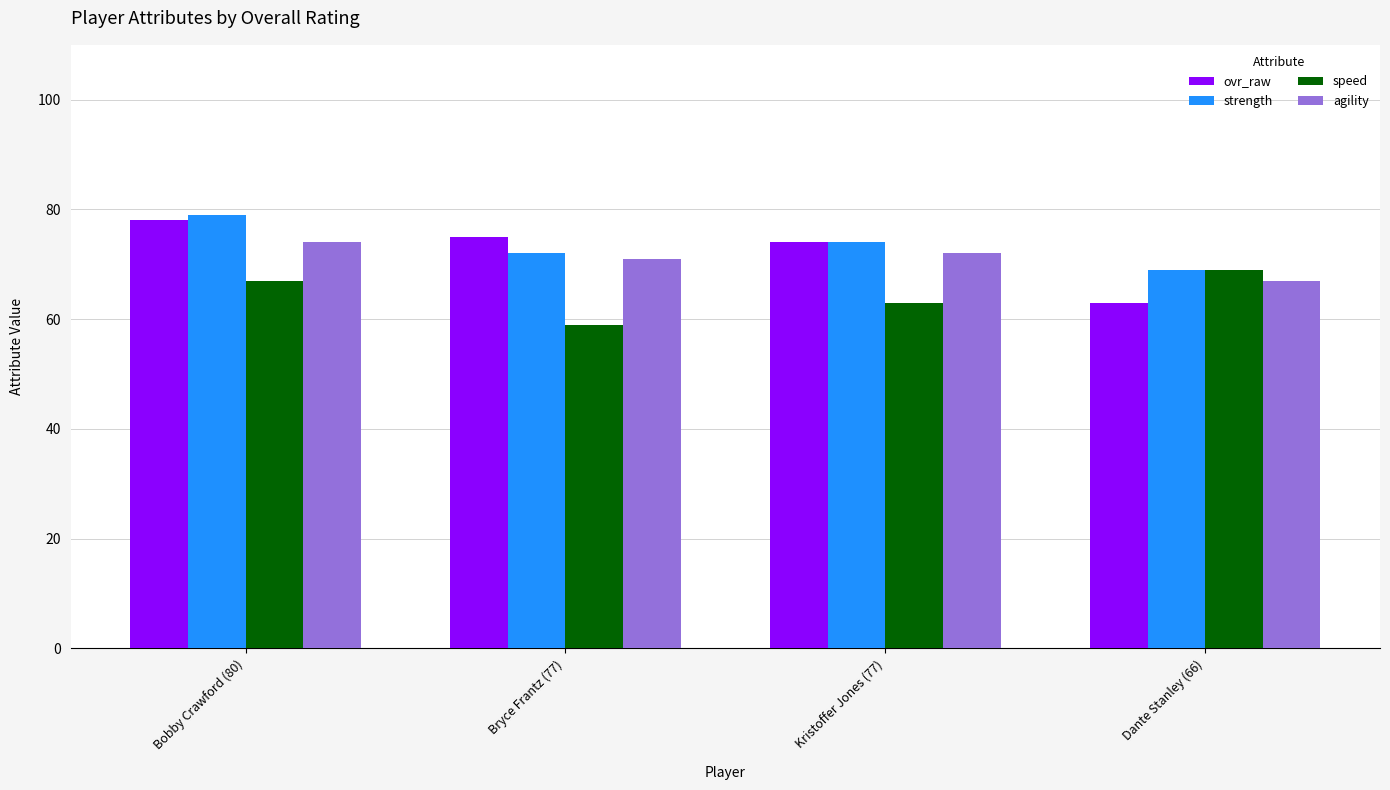

At which label does agility reach its minimum?

Dante Stanley (66)